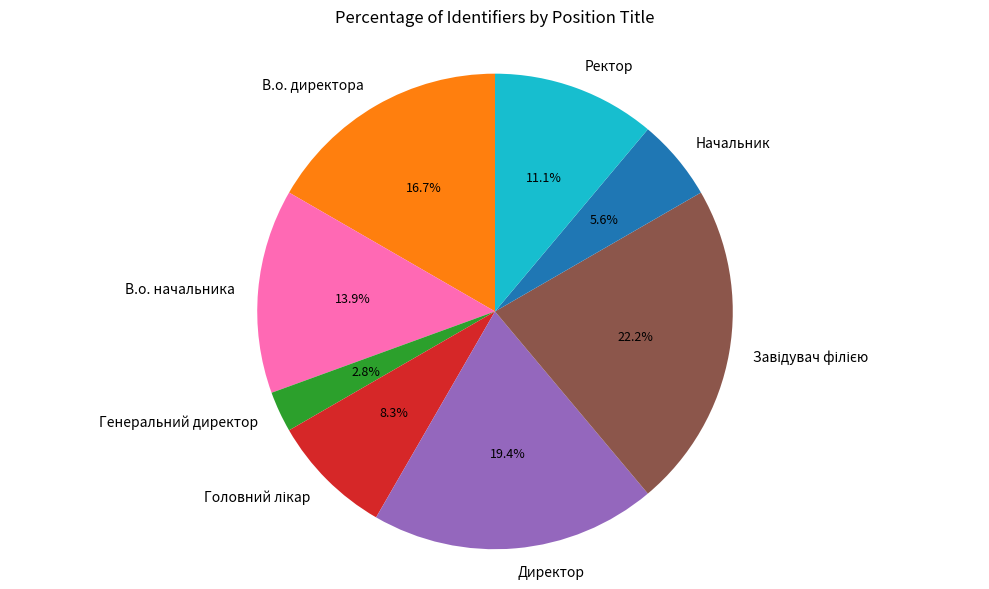

To the nearest percent, what is the difference between the Начальник and В.о. директора slice percentages?

11%